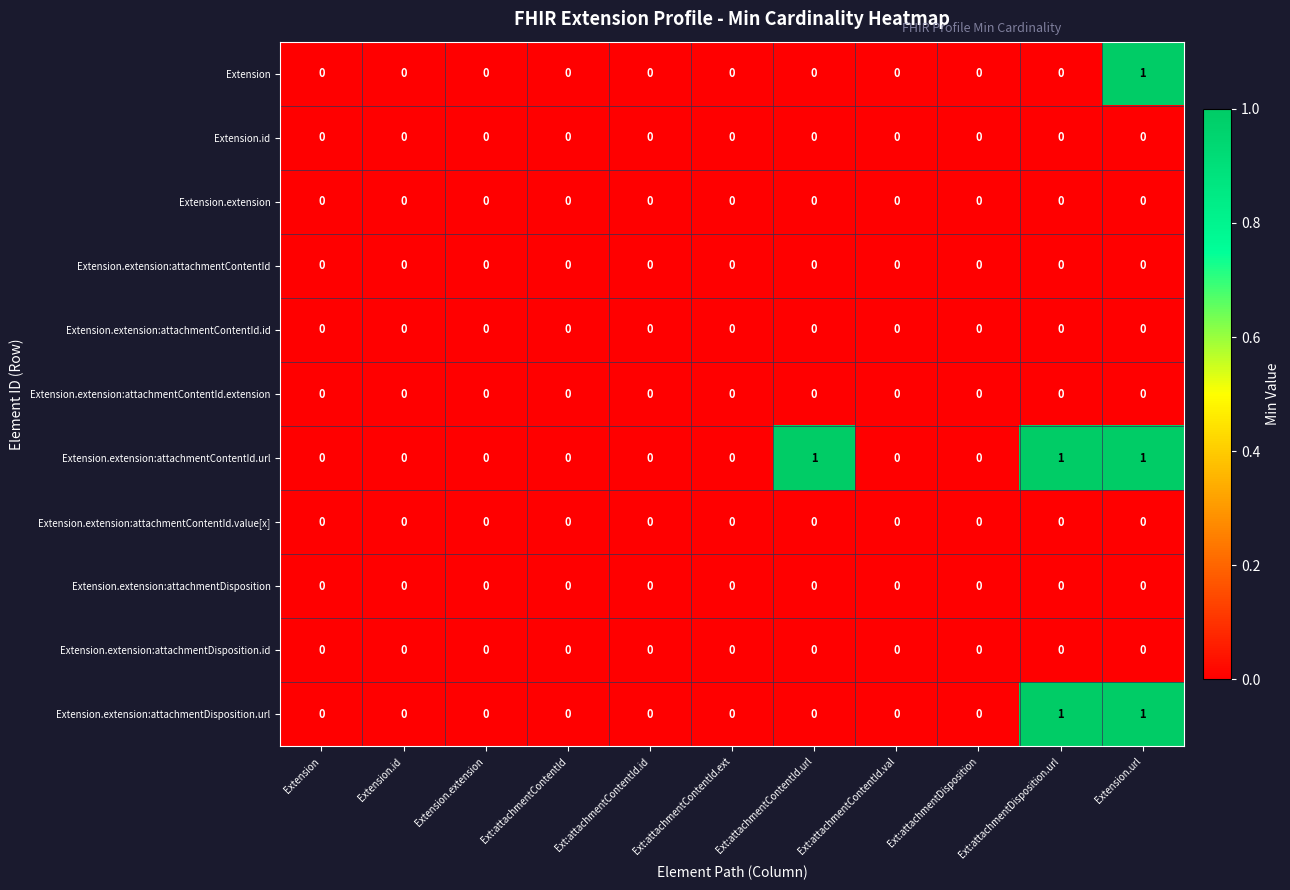

What is the greatest value displayed?

1